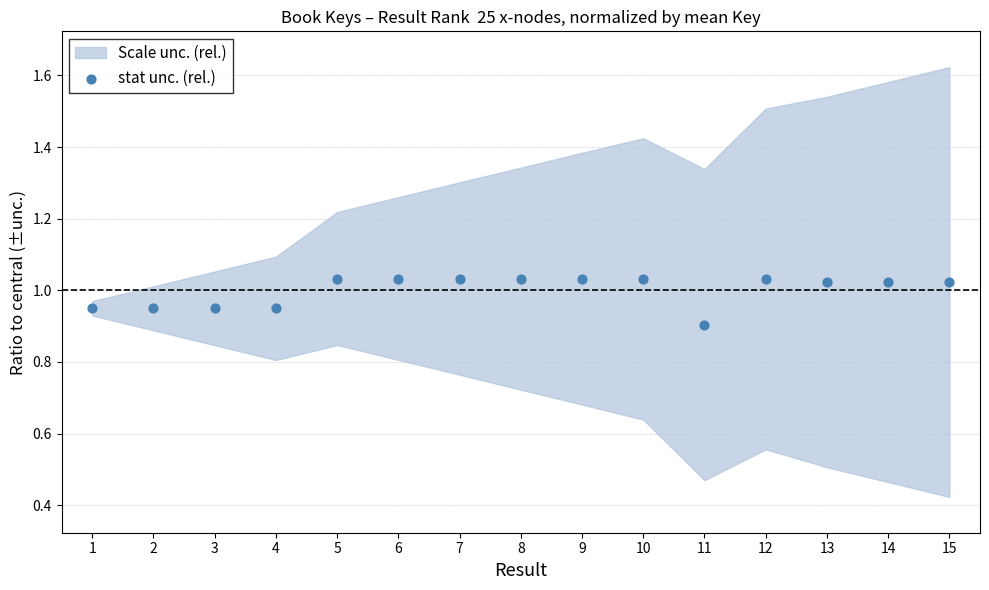

What is the range of X values (max minus min)?

14.0